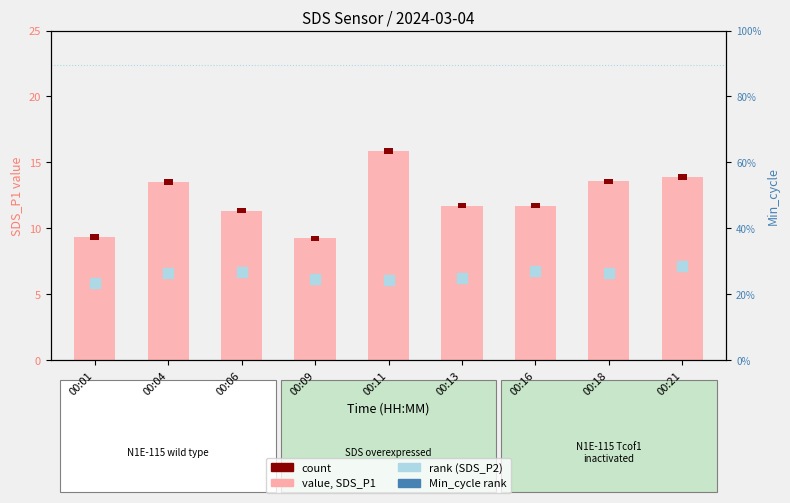

Which series has the widest spread of Y values?

SDS_P1 (value)